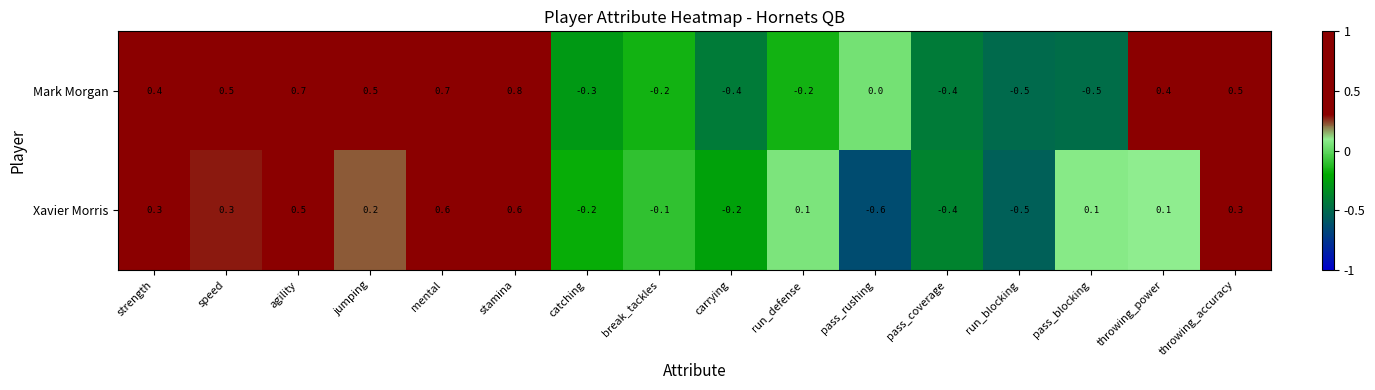

What is the sum of the Mark Morgan values at pass_coverage and pass_blocking?

-0.9